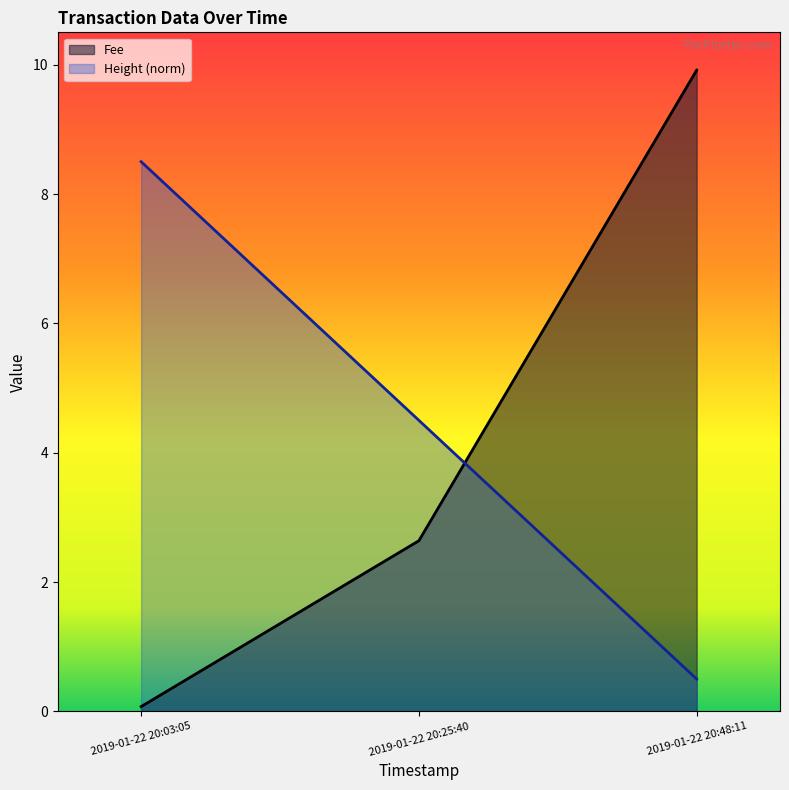

What is the lowest value of the Fee series?

0.1